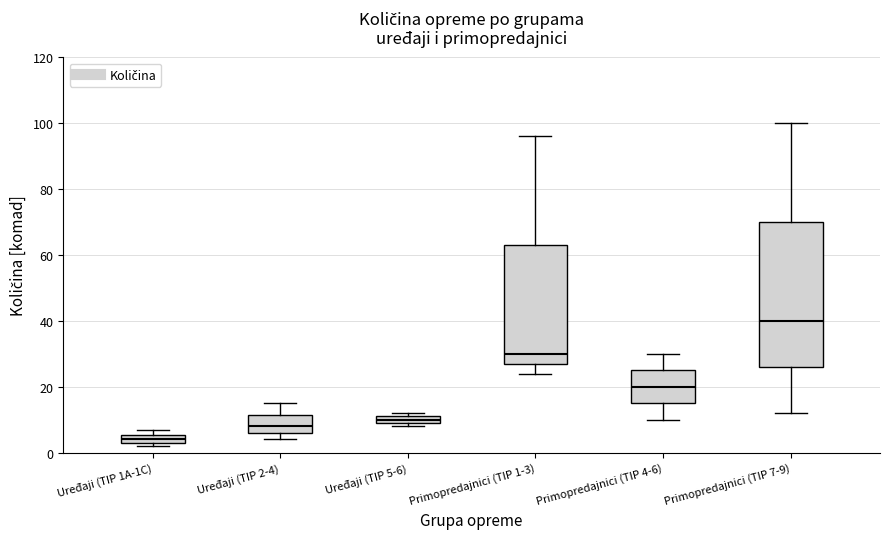

Comparing the boxes themselves (not the whiskers), which one is the tallest?

Primopredajnici (TIP 7-9)